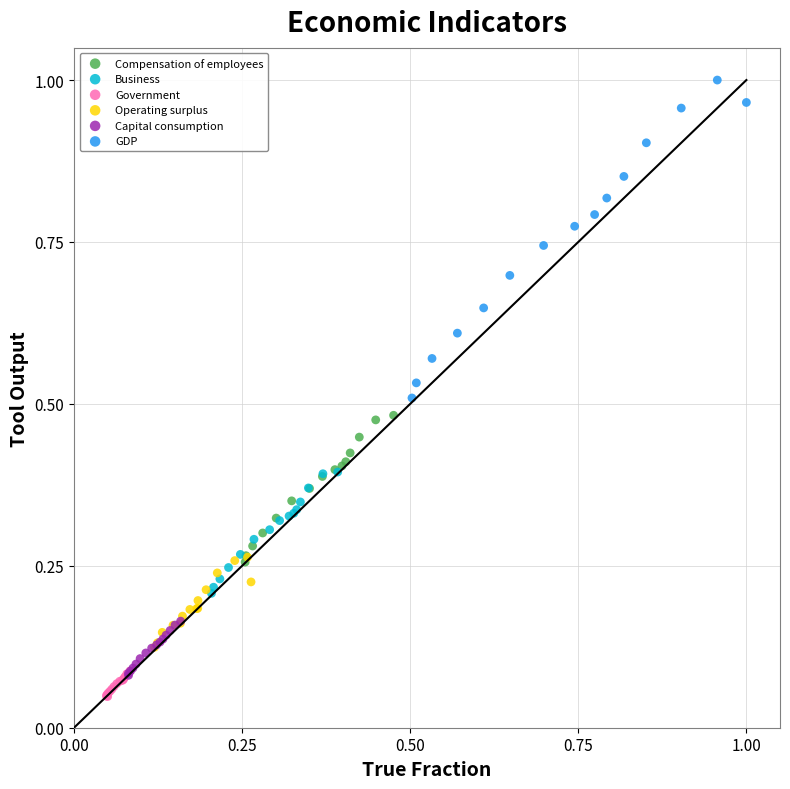

Which series has the widest spread of Y values?

GDP